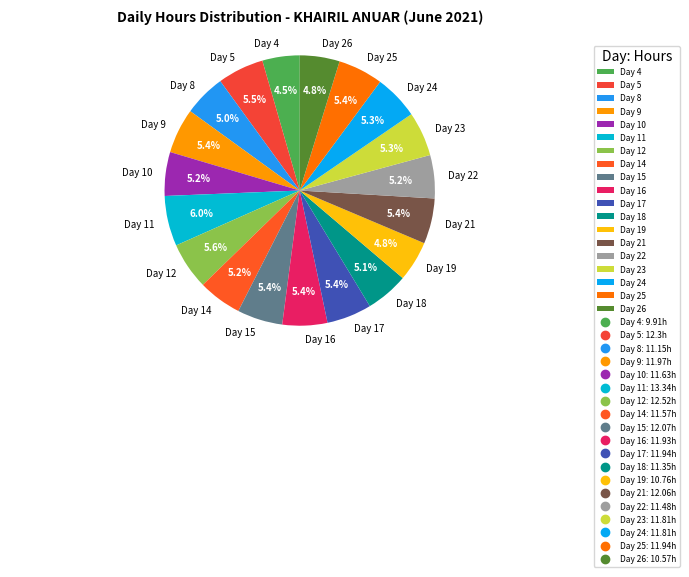

What percentage do Day 4 and Day 18 together represent?

9.6%